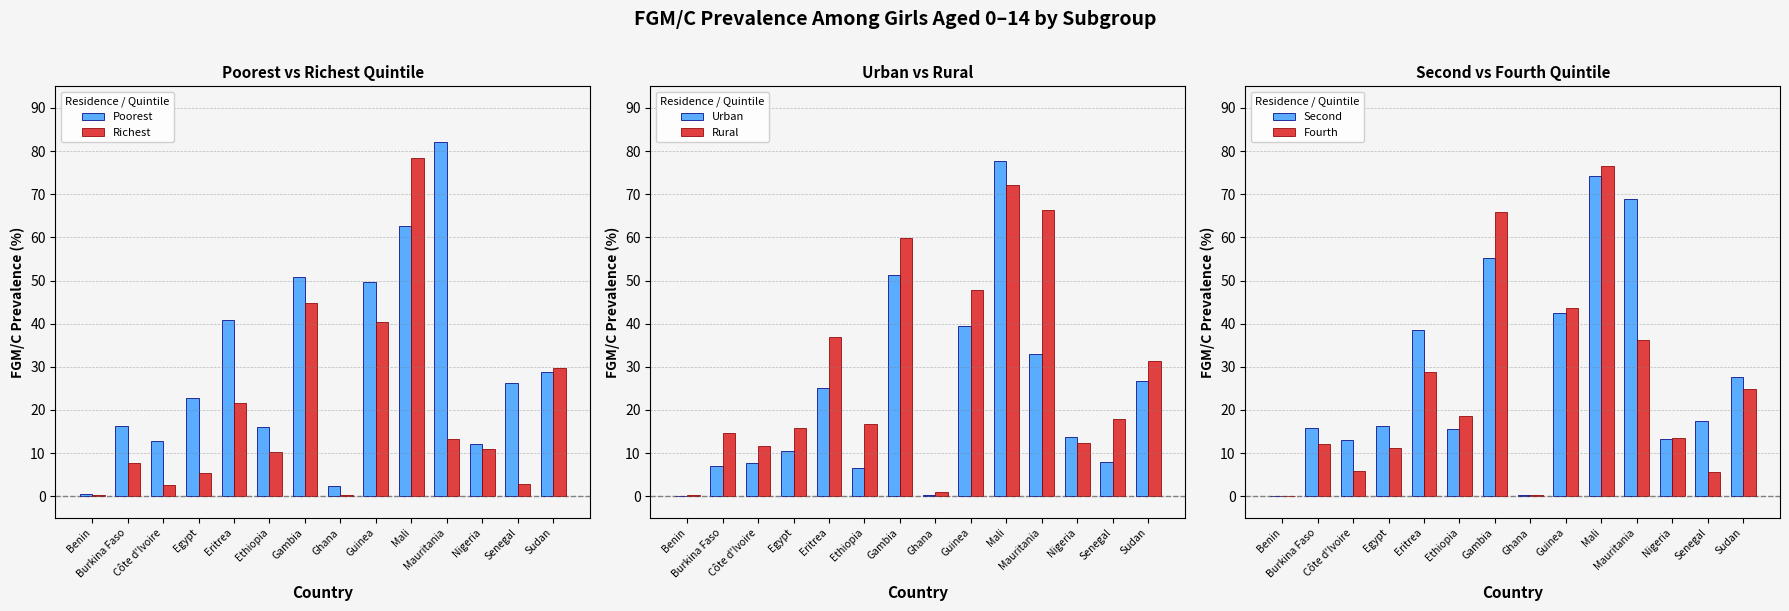

How many data points in Richest are above 11?

6